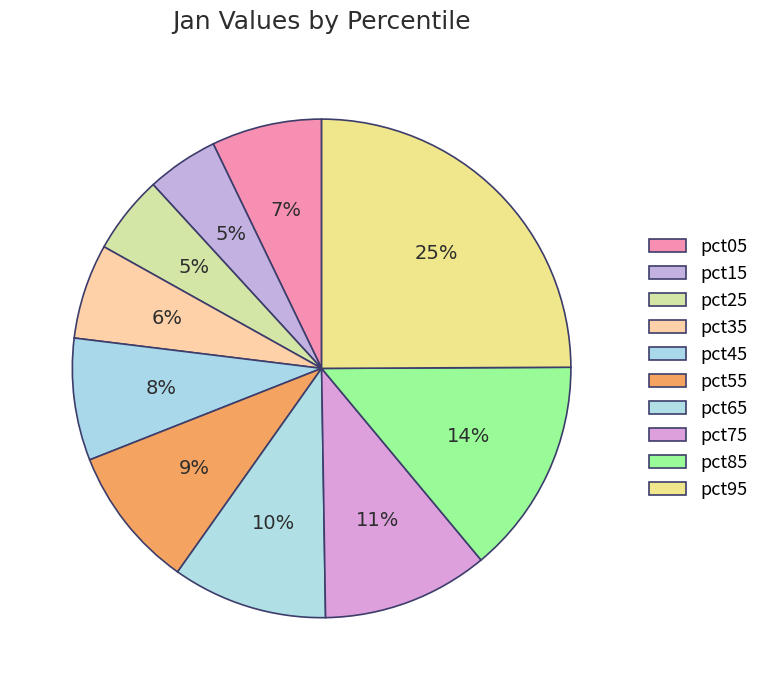

Rank the categories by value from lowest to highest.

pct15, pct25, pct35, pct05, pct45, pct55, pct65, pct75, pct85, pct95